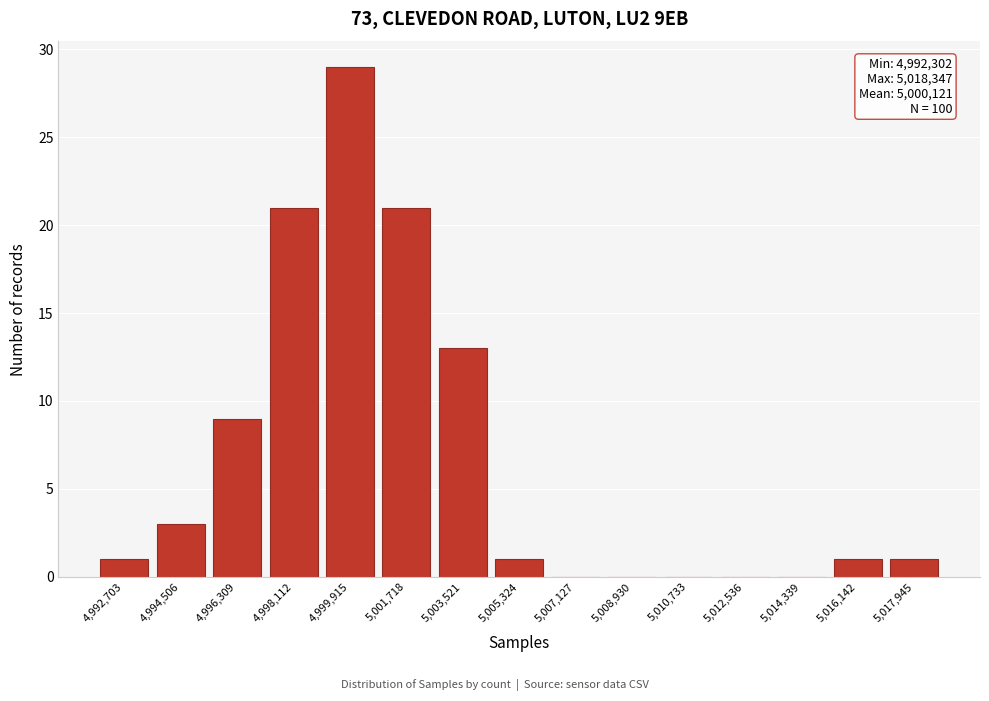

Which range on the x-axis has the tallest bar?

4999000 to 5000800